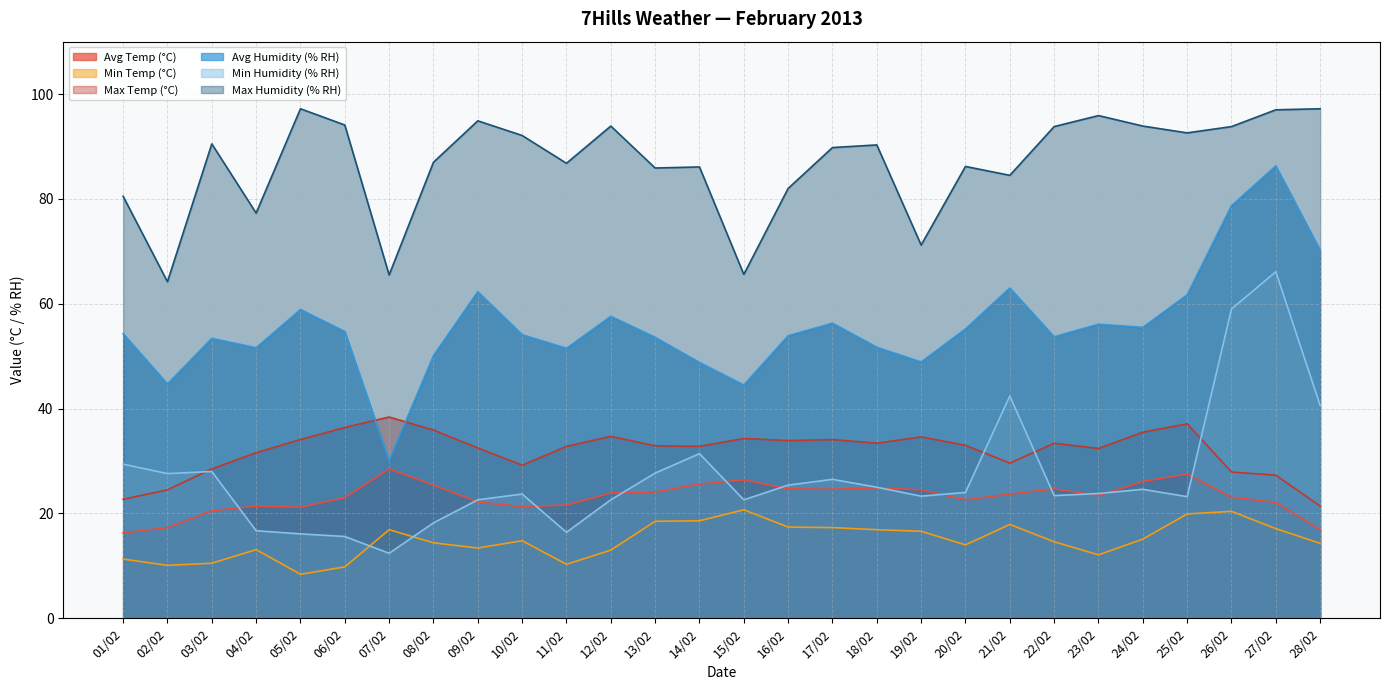

What are all the series names shown in the legend?

Avg Temp (°C), Min Temp (°C), Max Temp (°C), Avg Humidity (% RH), Min Humidity (% RH), Max Humidity (% RH)